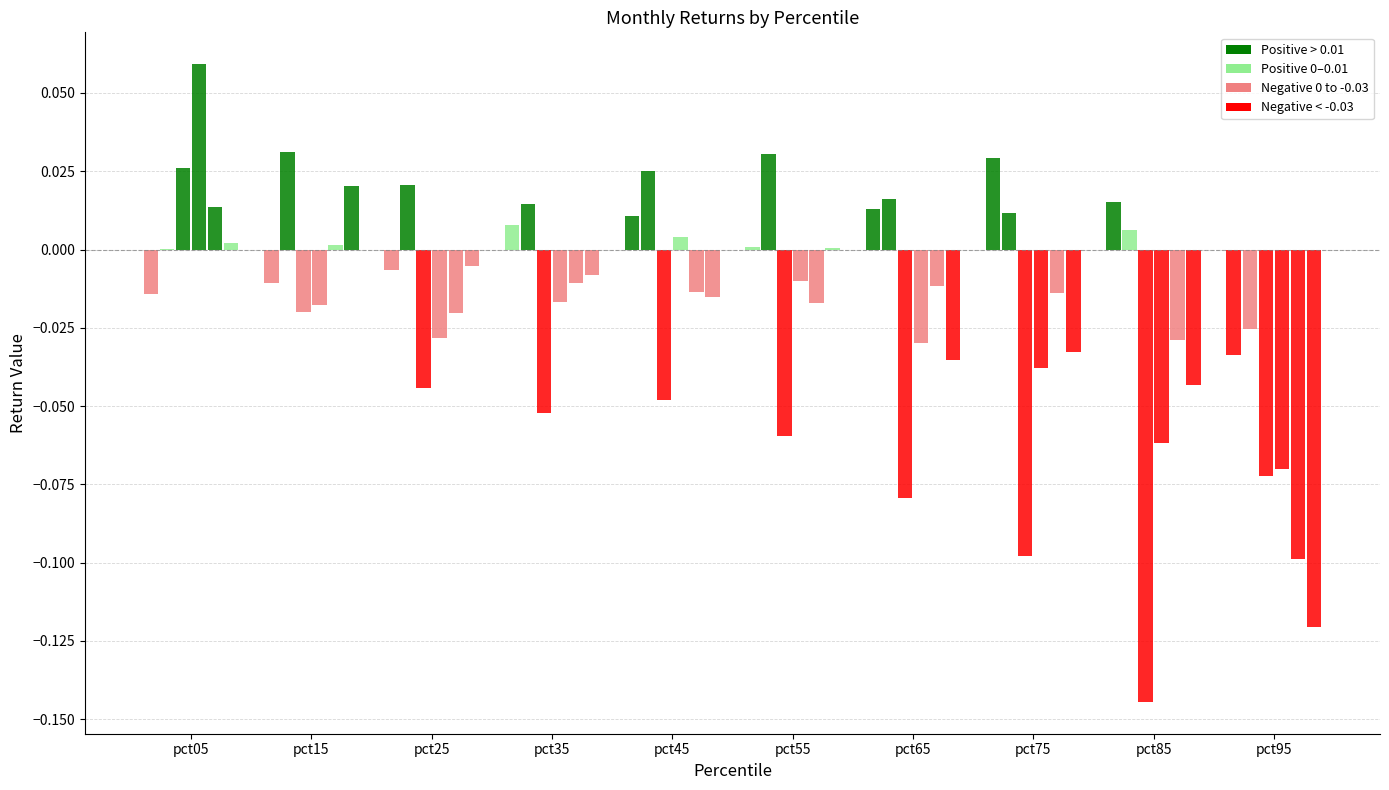

Are the bars grouped side by side (vs. stacked)?

Yes